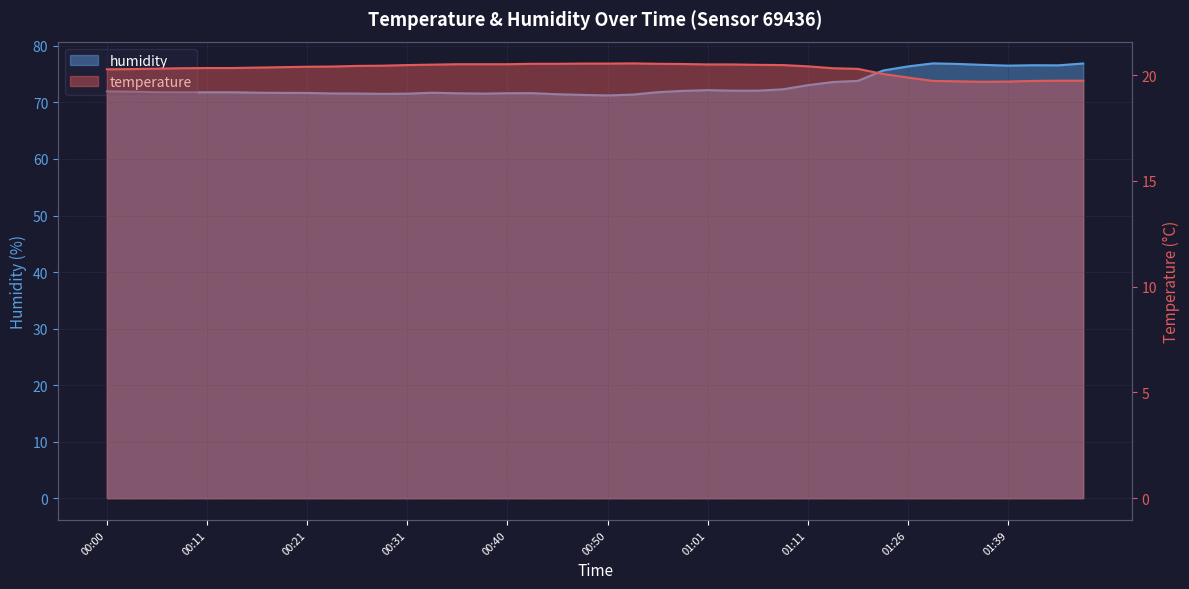

List the series in order of their peak value, highest first.

humidity, temperature